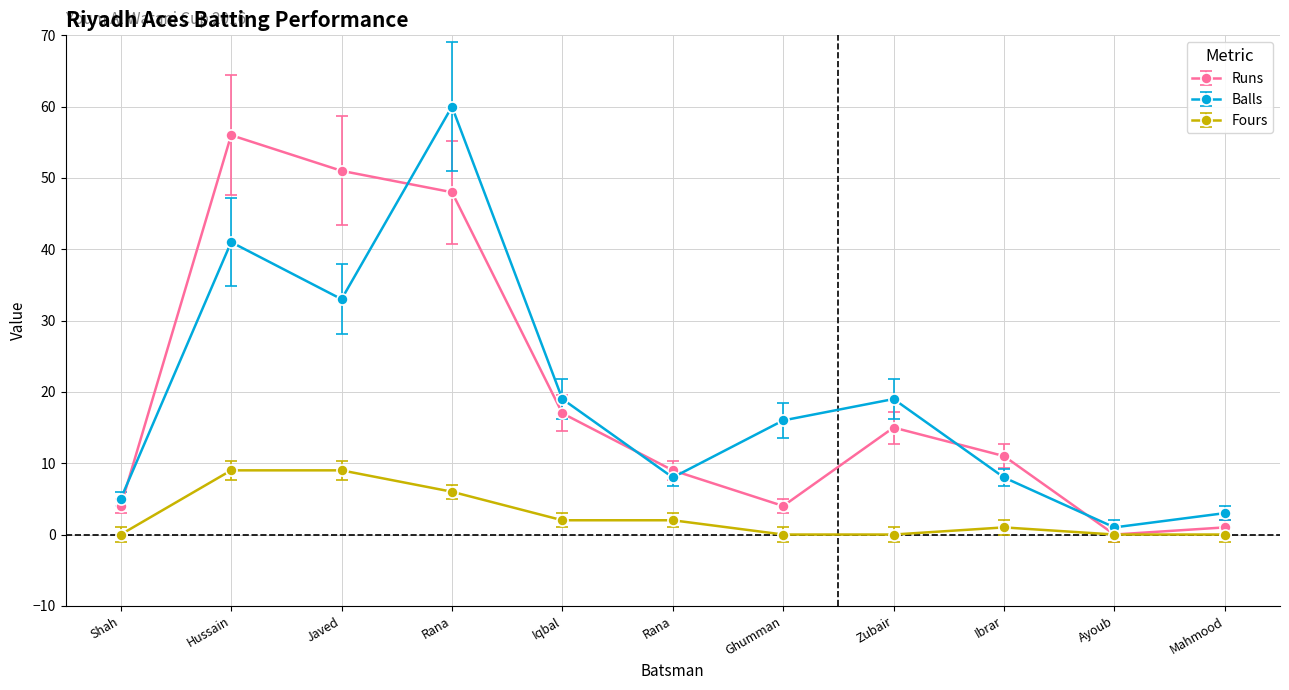

True or false: Balls and Fours intersect in this chart.

False